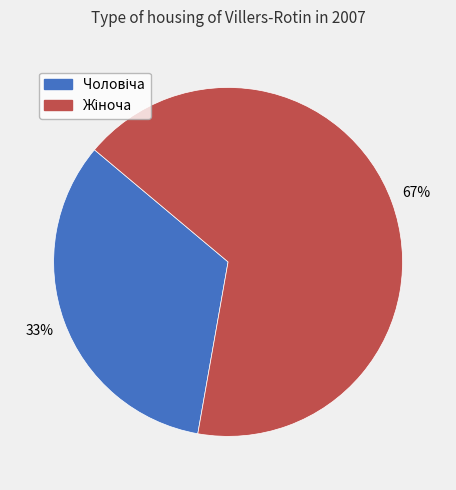

Is there a majority slice in this chart?

Yes